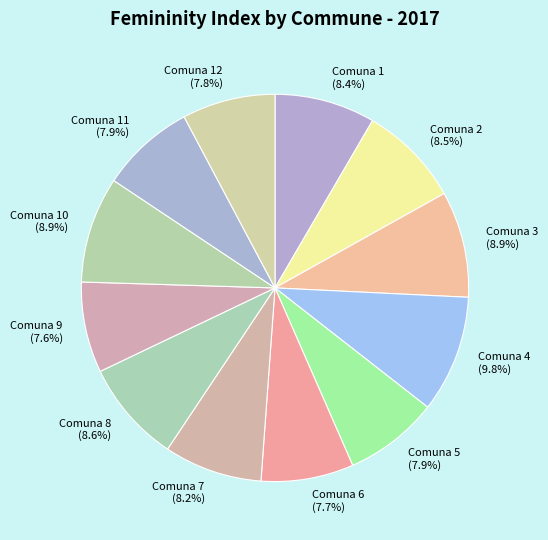

Count the number of slices in the pie.

12